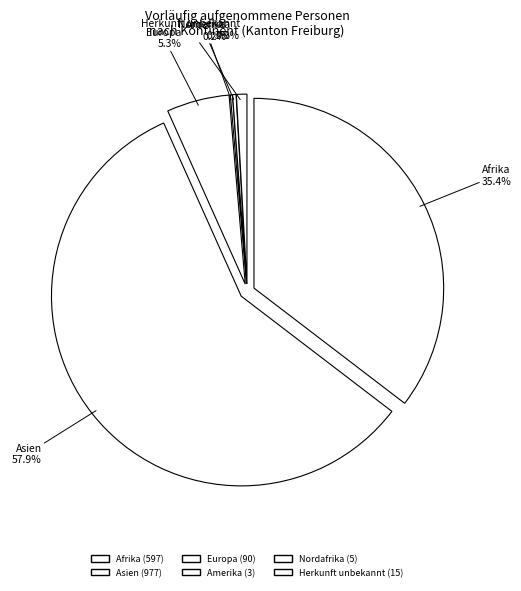

Between Nordafrika and Amerika, which is larger?

Nordafrika